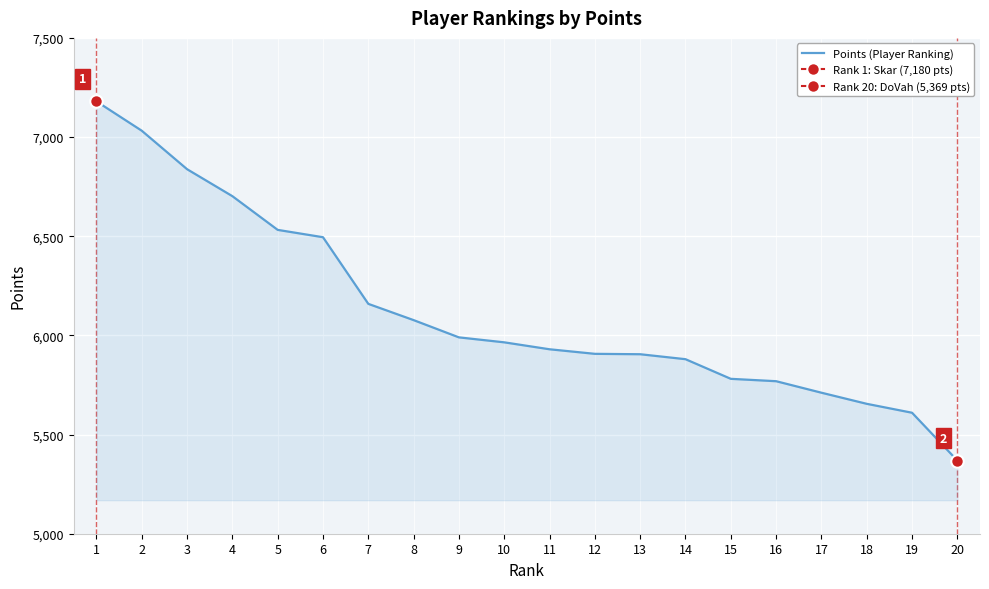

True or false: there are more than 1 points higher than both neighbors.

False